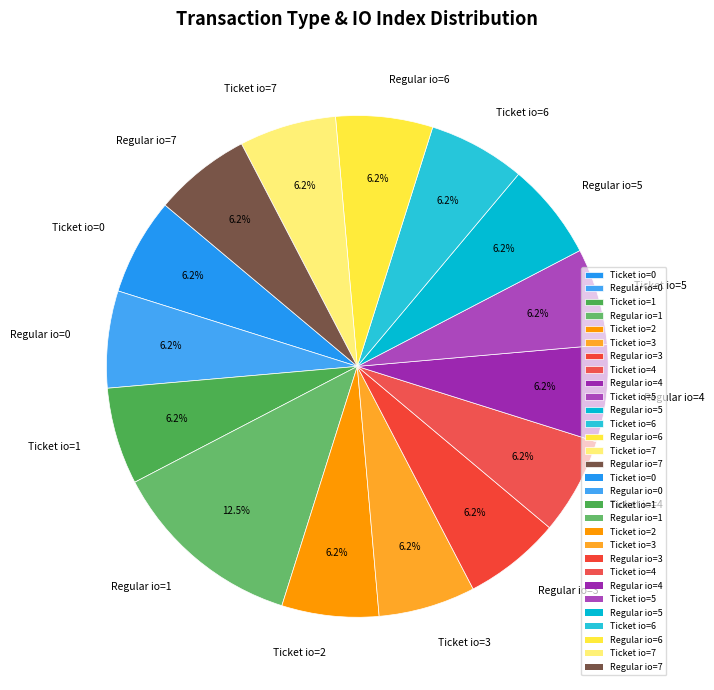

What percentage is NOT represented by Regular io=0?

93.7%